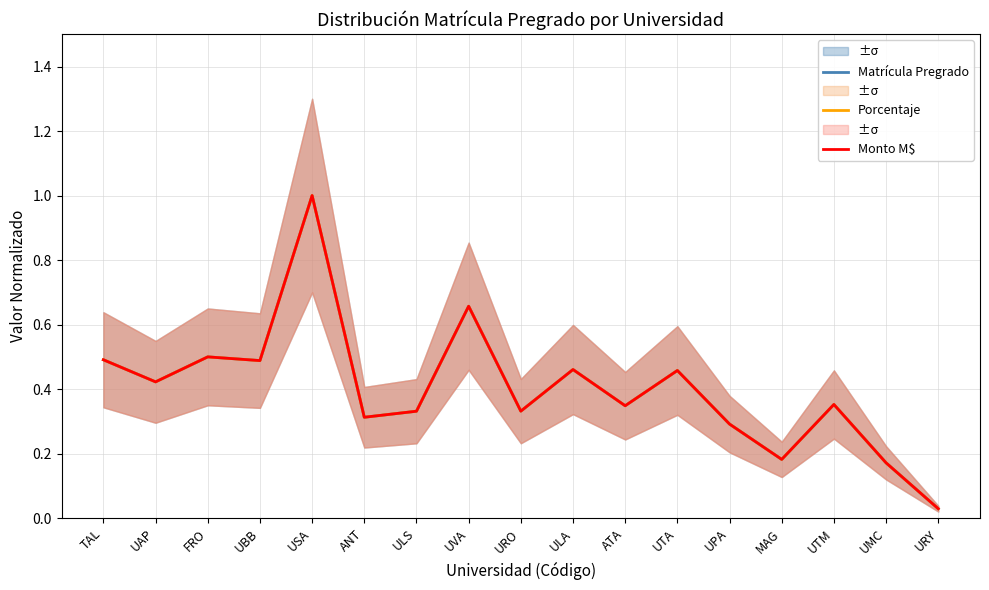

True or false: Porcentaje and Monto M$ intersect in this chart.

False